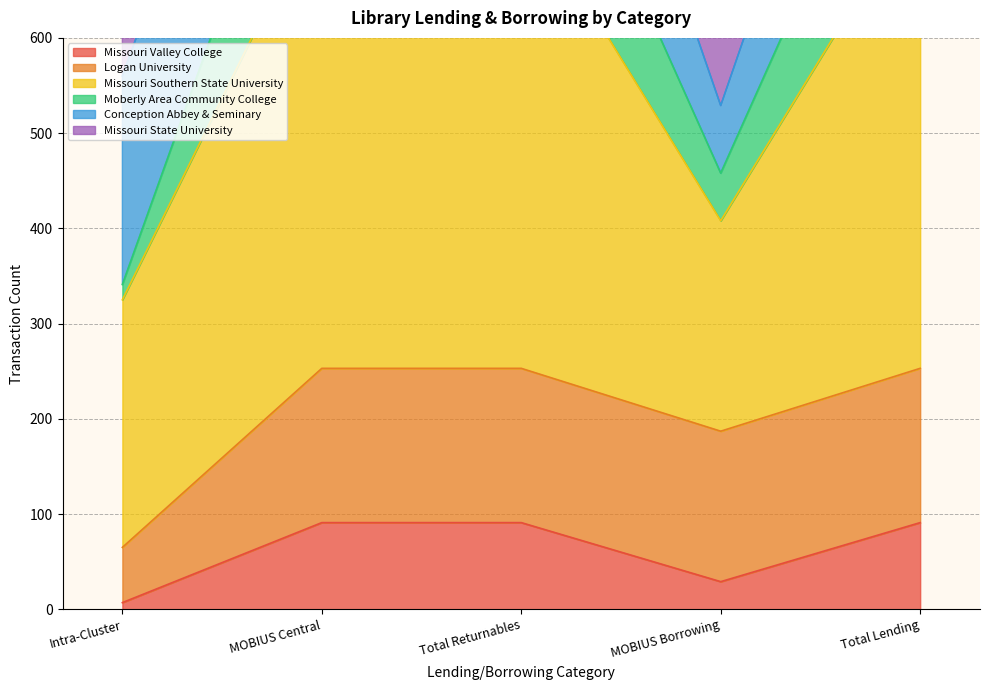

Between Total Returnables and MOBIUS Borrowing, which series saw the biggest shift?

Missouri Southern State University